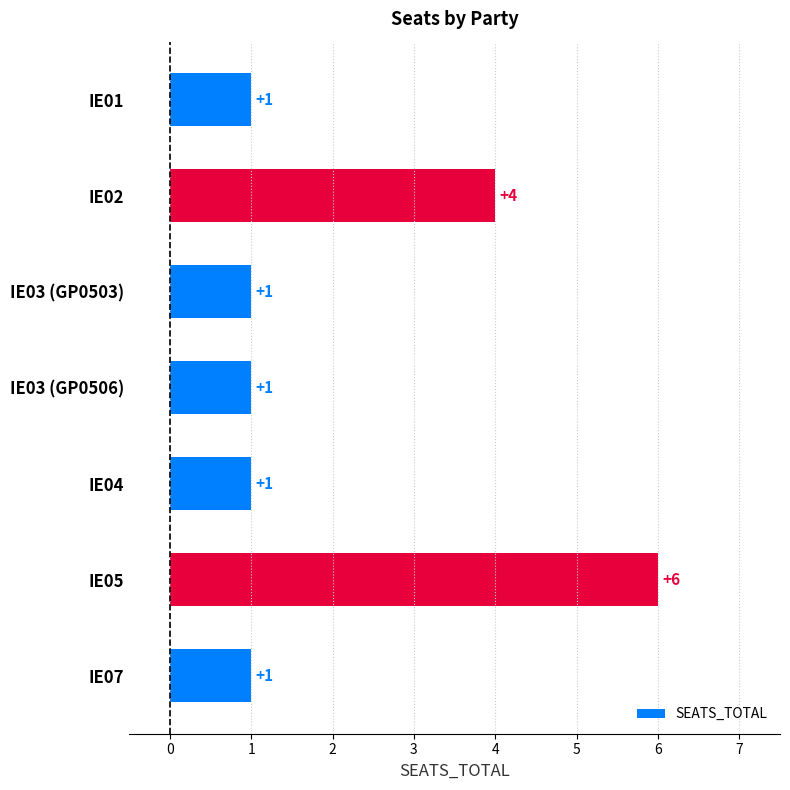

What is the greatest value displayed?

6